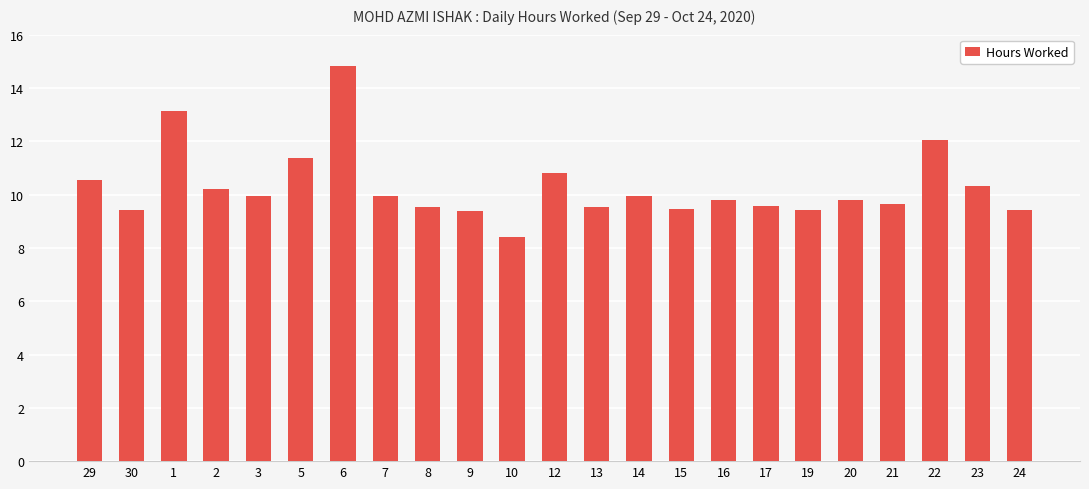

What is the approximate value at 16?

9.8